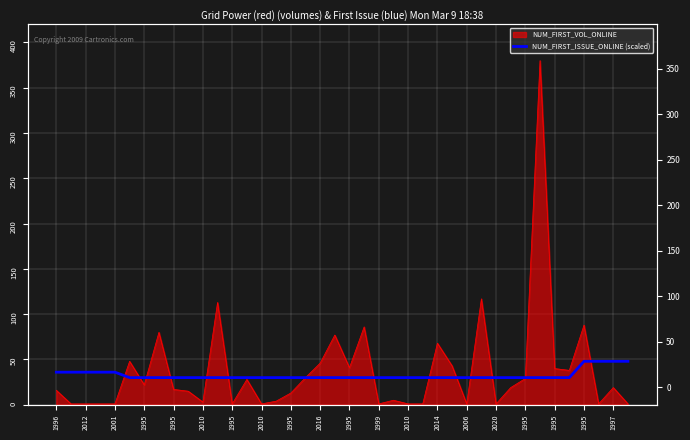

What is the sum of all values?

1302.0